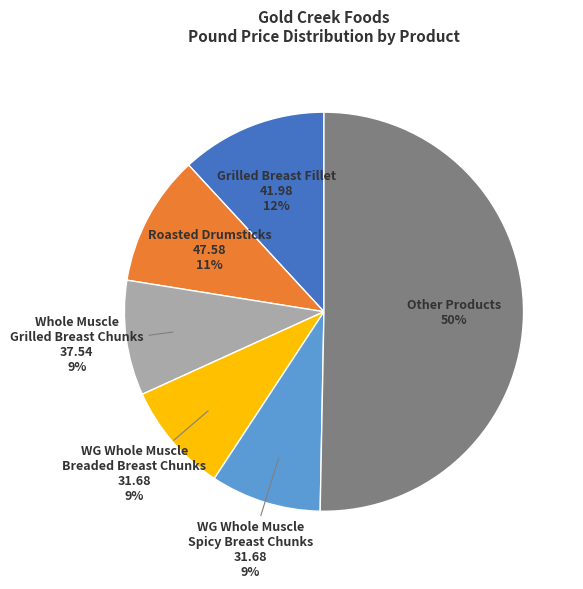

To the nearest percent, what is the difference between the largest and smallest slice percentages?

41%